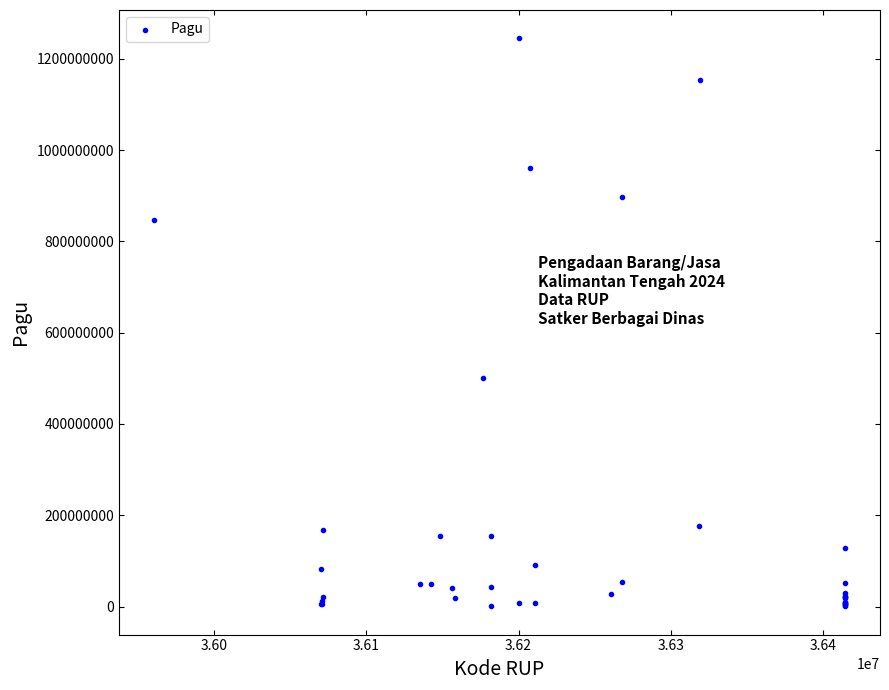

What Y value in the scatter plot is closest to 622840000?

499932000